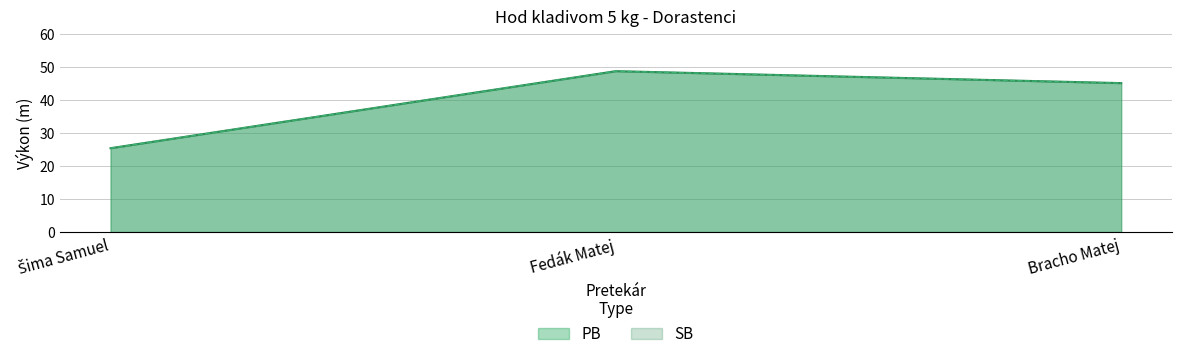

What is the total value across all series at Bracho Matej?

90.2